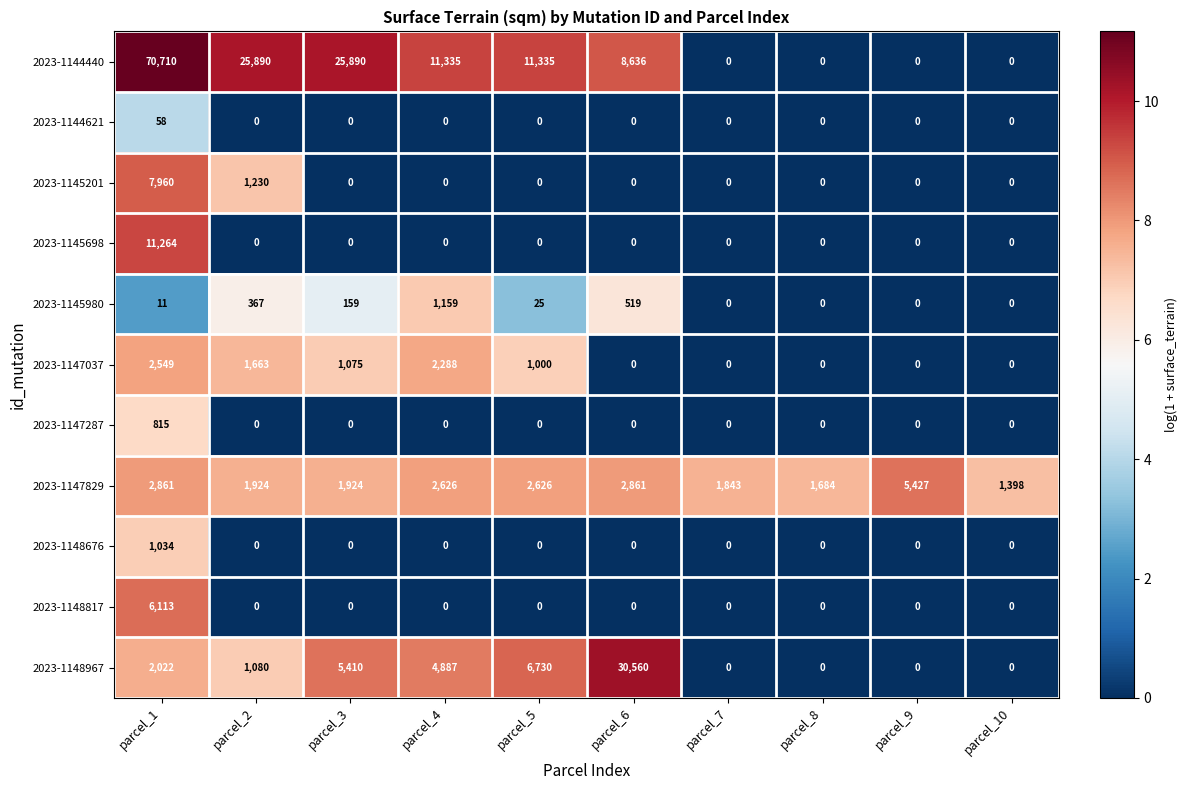

The 2023-1147287 series shows 459 at parcel_8. True or false?

False